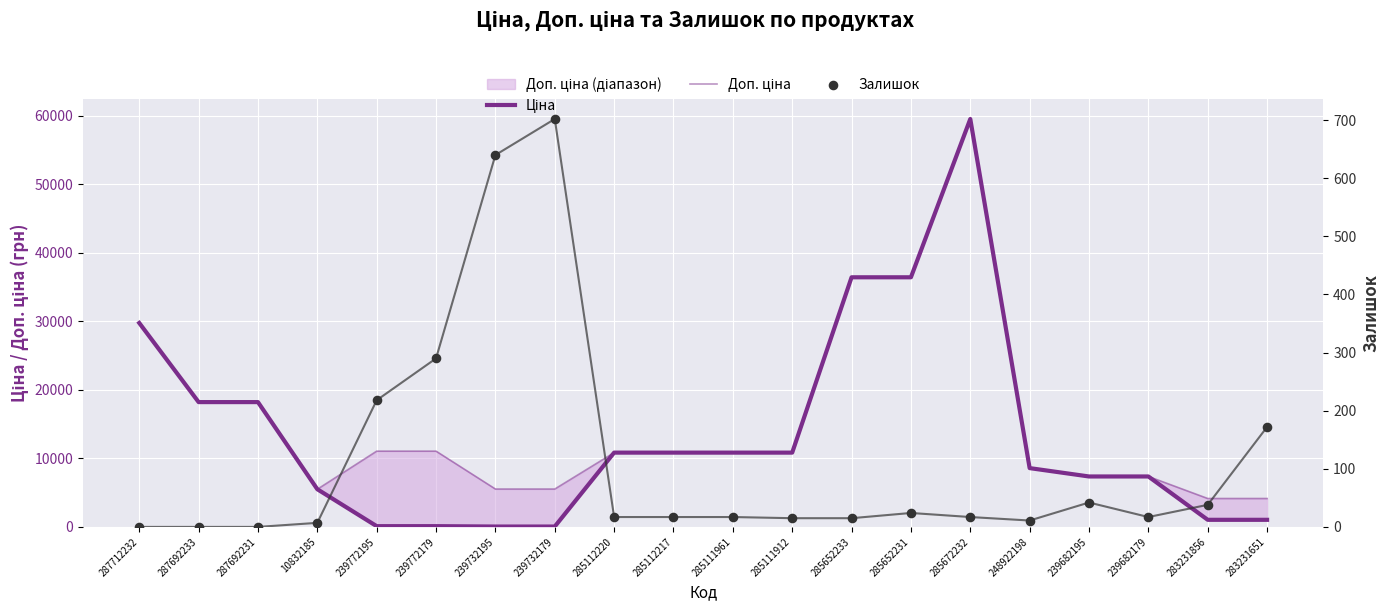

At how many categories does at least one series exceed 54442?

1